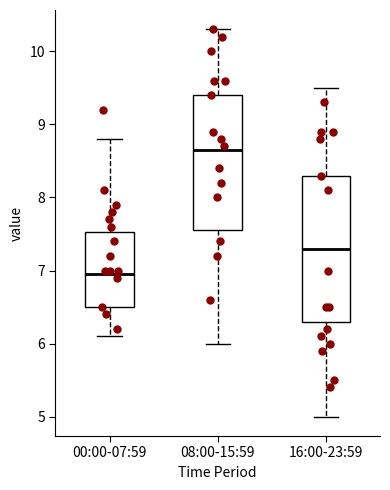

Which box is the tallest, from its lower edge to its upper edge?

16:00-23:59